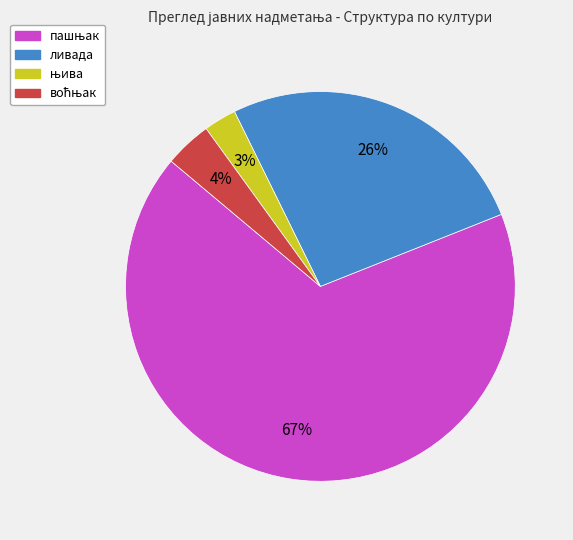

Is there any slice that represents more than half of the pie?

Yes